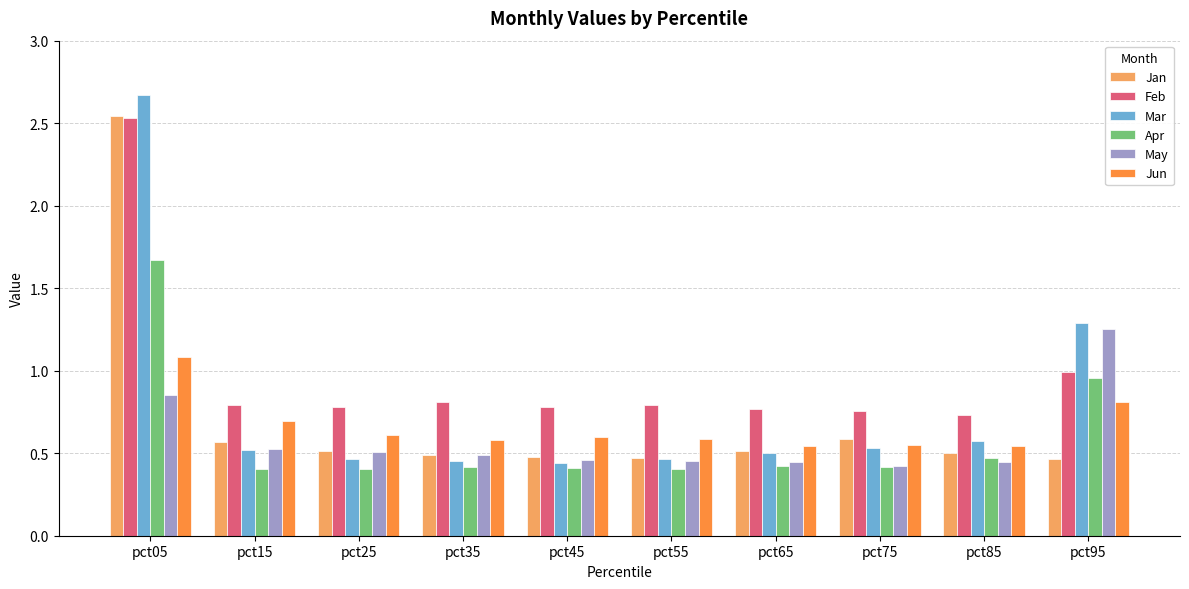

Are the bars grouped side by side (vs. stacked)?

Yes